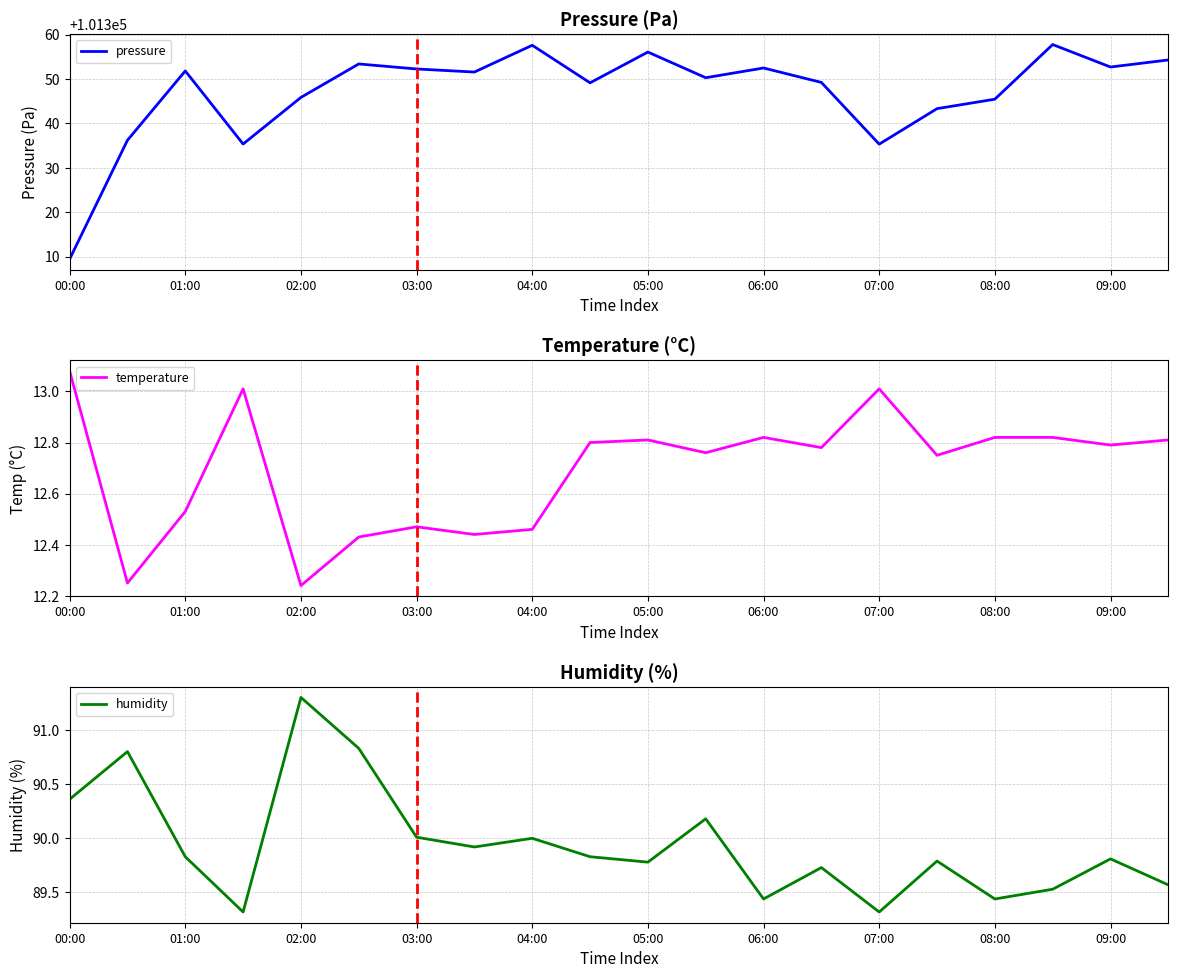

What is the difference between the second highest and minimum values in the humidity series?

1.5